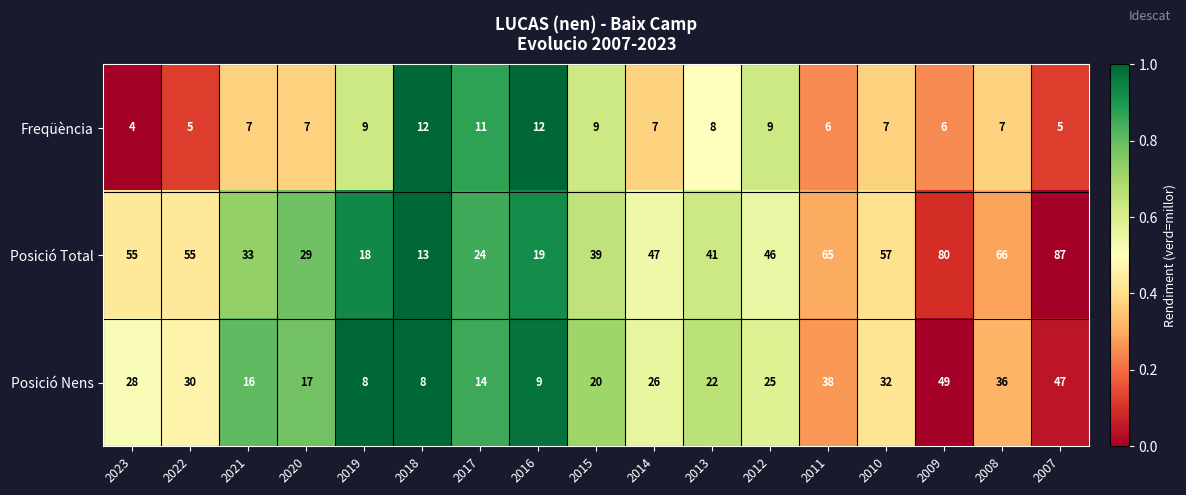

List the series in order of their overall mean, lowest first.

Freqüència, Posició Nens, Posició Total